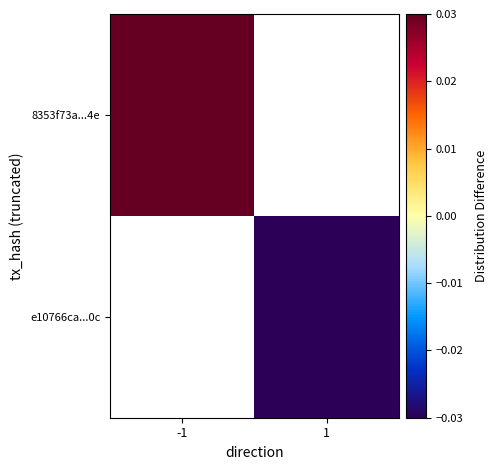

The value of e10766ca...0c at 1 is -0.0. True or false?

False